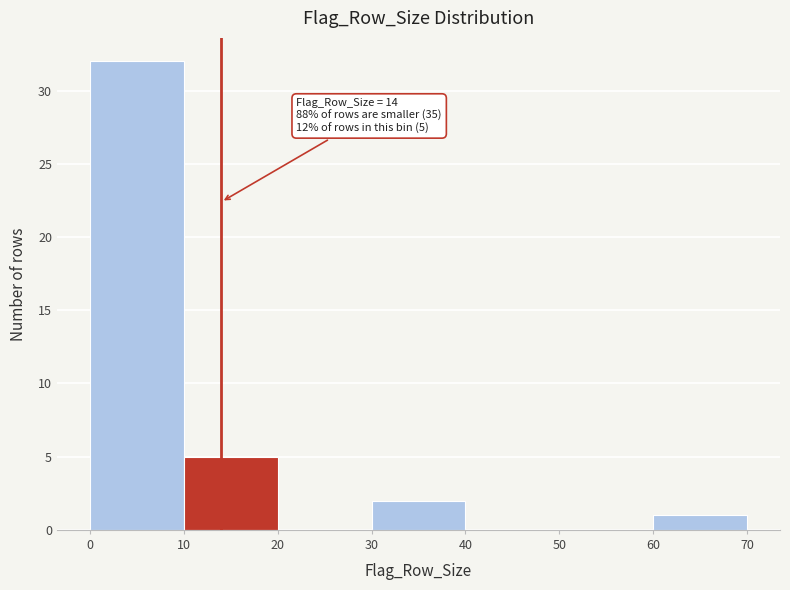

Which range on the x-axis has the tallest bar?

0 to 10